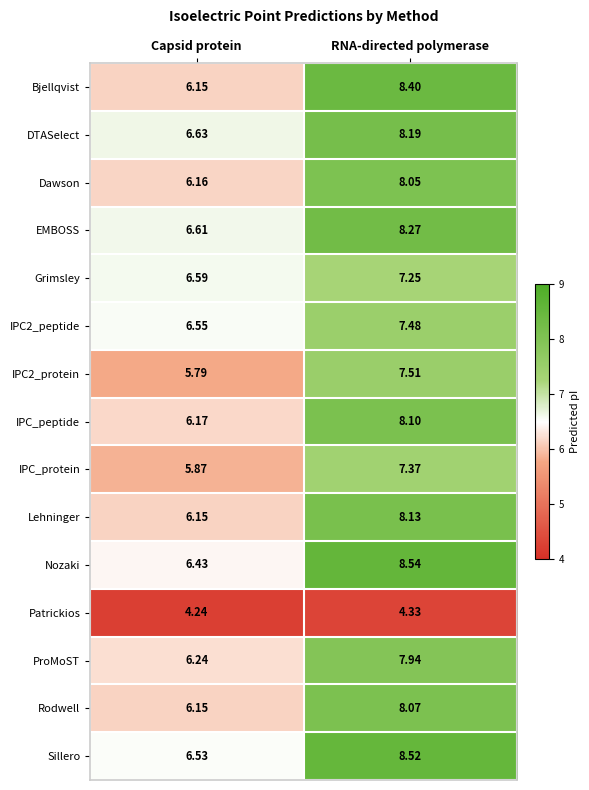

Where does the IPC_protein series first go above 7?

RNA-directed polymerase